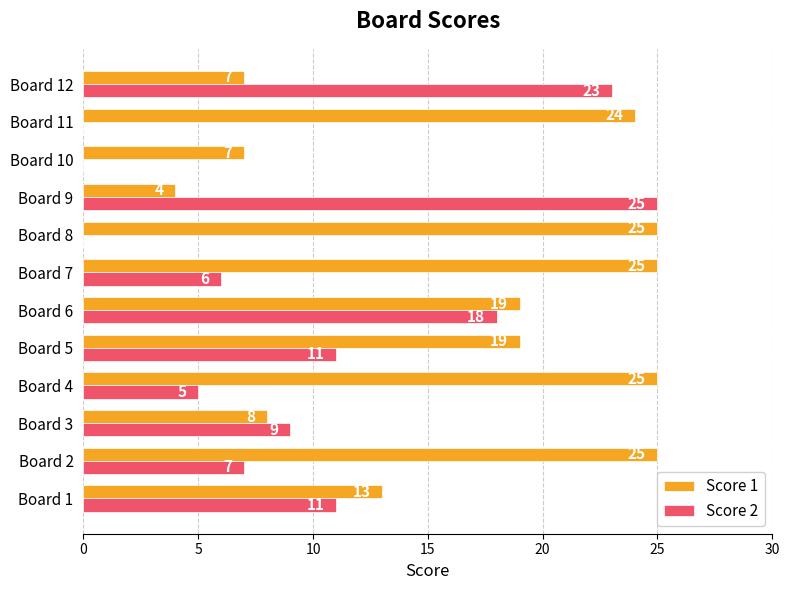

Count the number of data series in this chart.

2